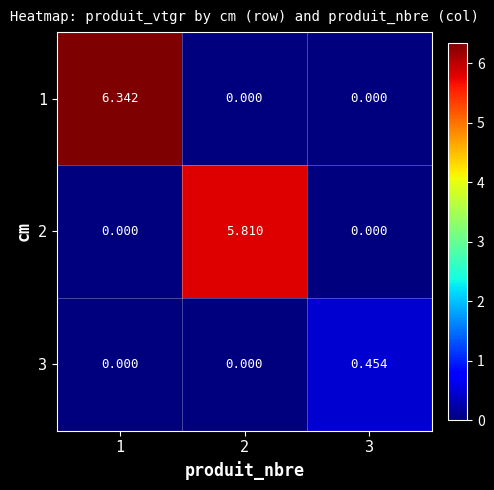

Reading right to left, list all the values displayed in this chart.

1: 3=0.0	2=0.0	1=6.3
2: 3=0.0	2=5.8	1=0.0
3: 3=0.5	2=0.0	1=0.0